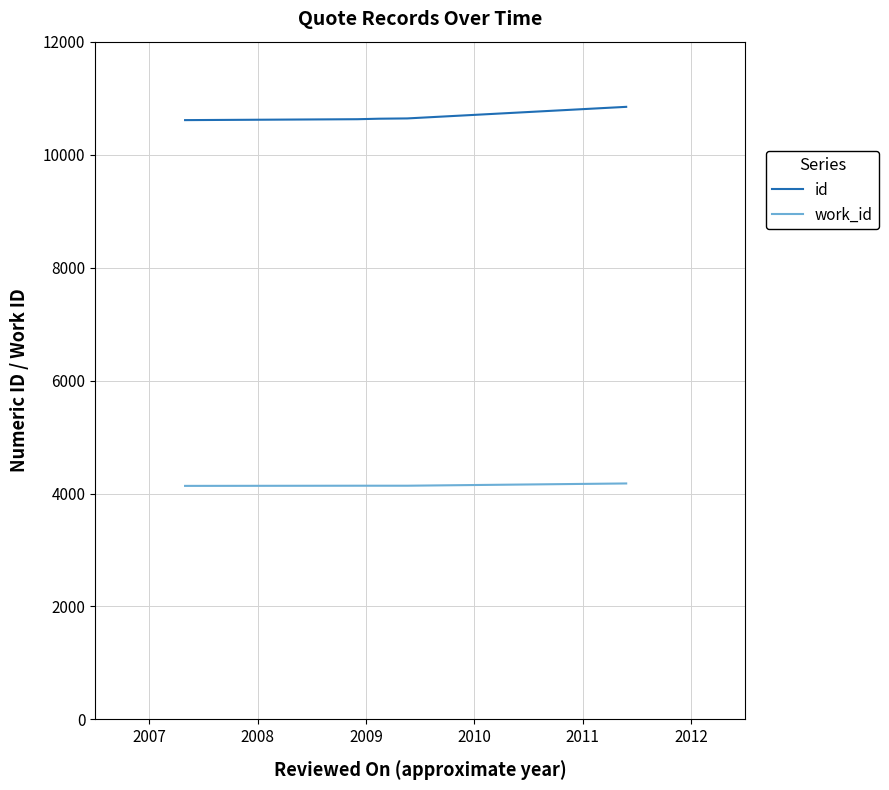

List the series in order of their peak value, highest first.

id, work_id